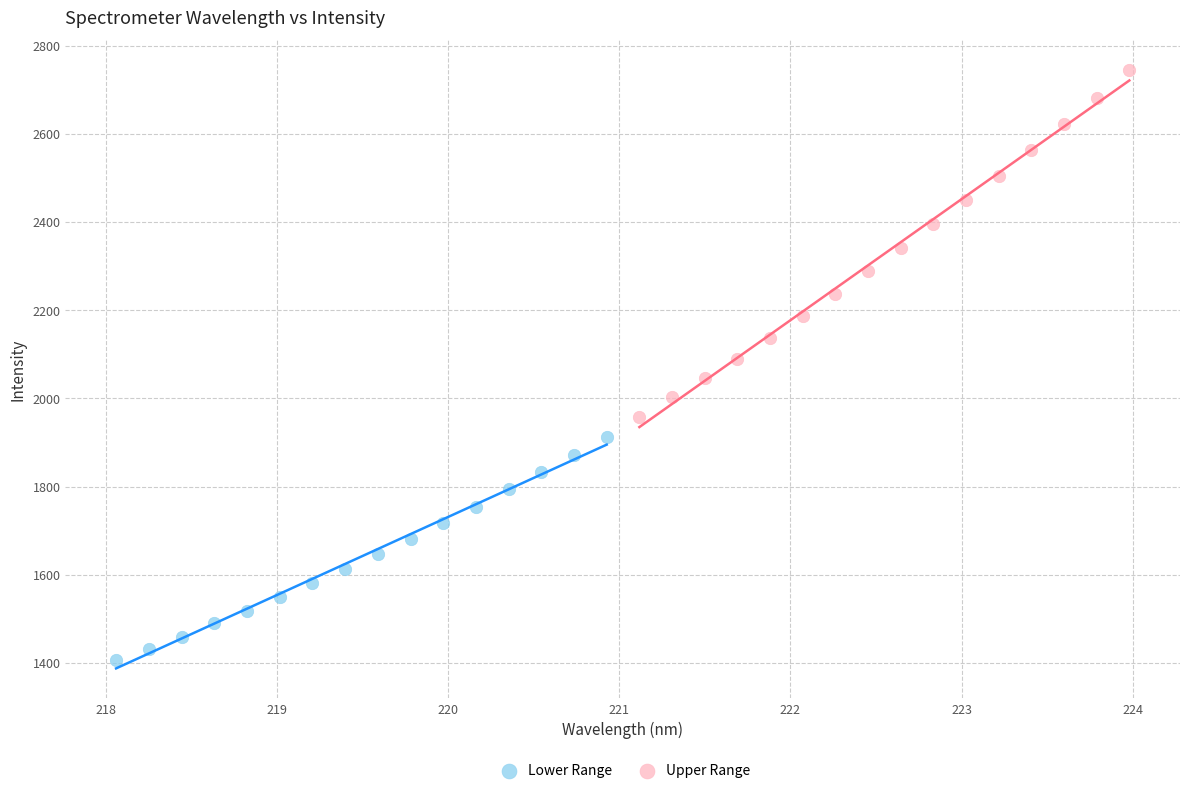

Which series contains the highest Y value?

Upper Range